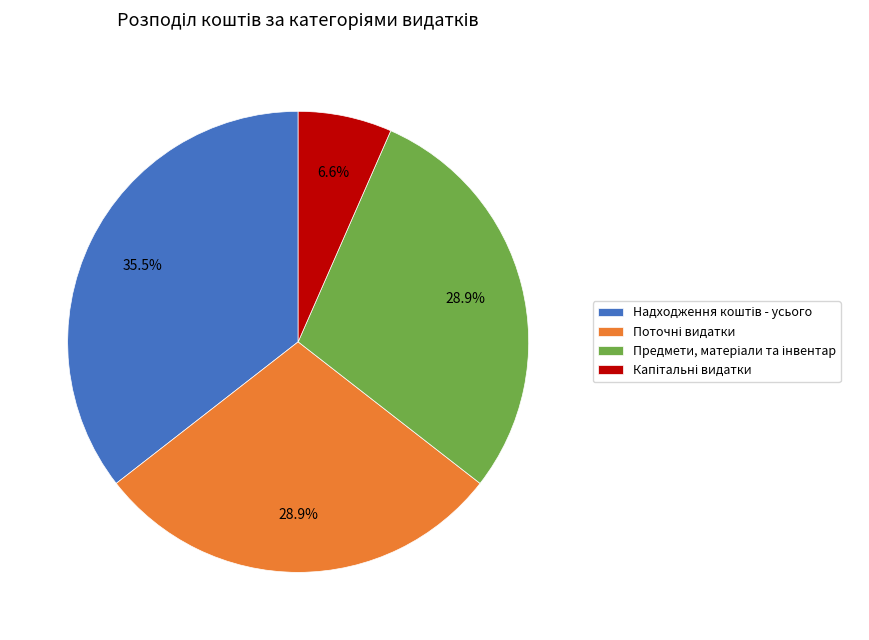

Is there any slice that represents more than half of the pie?

No